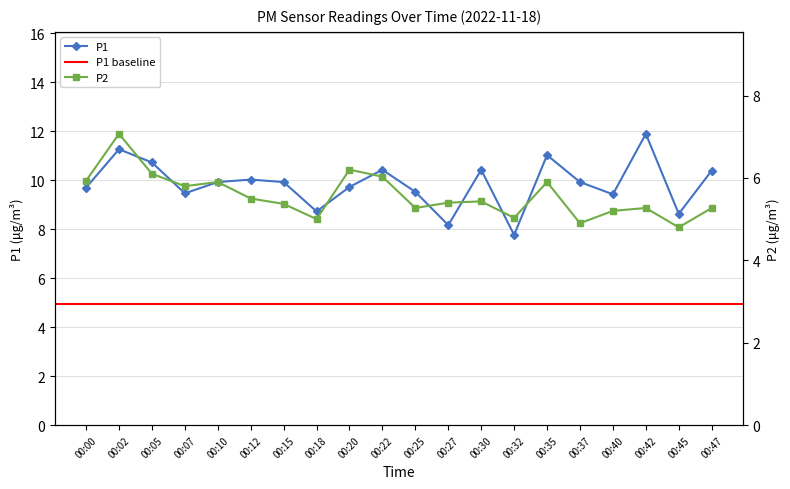

What is the difference between the highest and lowest values at 00:20?

3.5